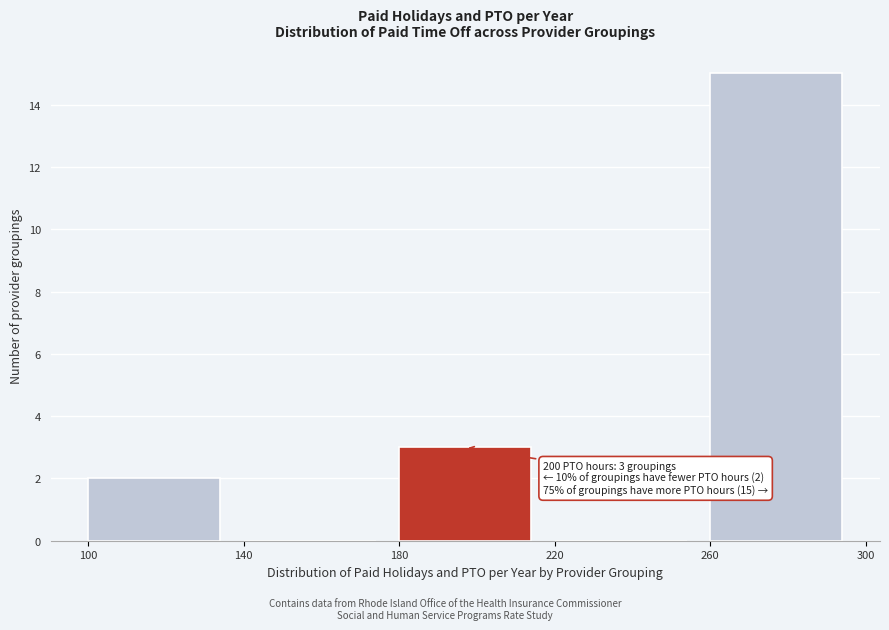

Which range on the x-axis has the tallest bar?

260 to 300